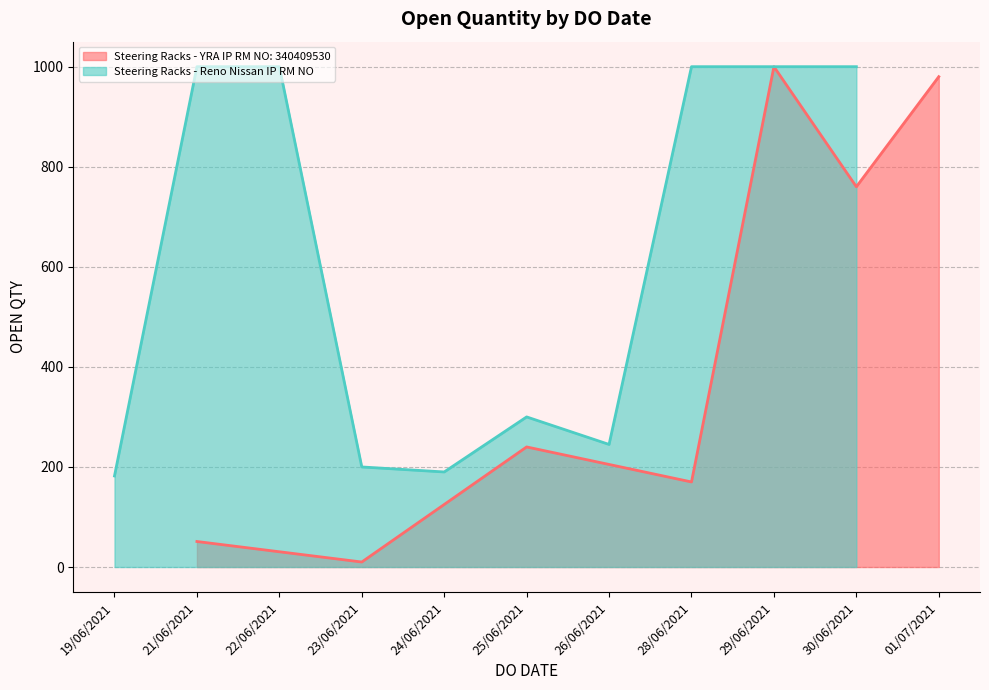

At which label is Steering Racks - YRA IP RM NO: 340409530 closest to 505?

30/06/2021